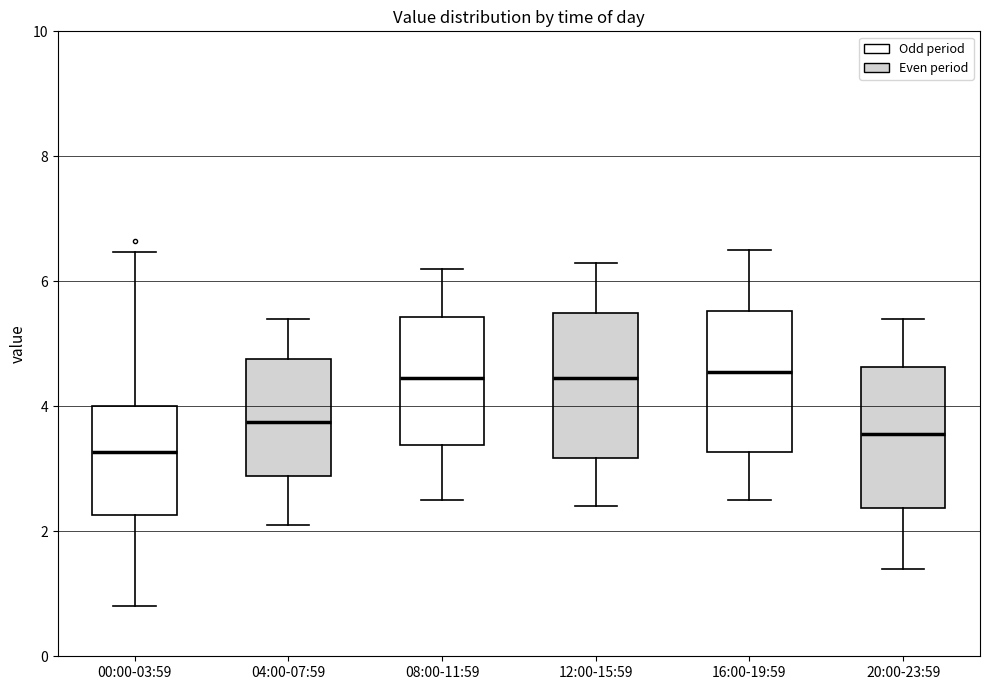

Which box has the lowest median line?

00:00-03:59